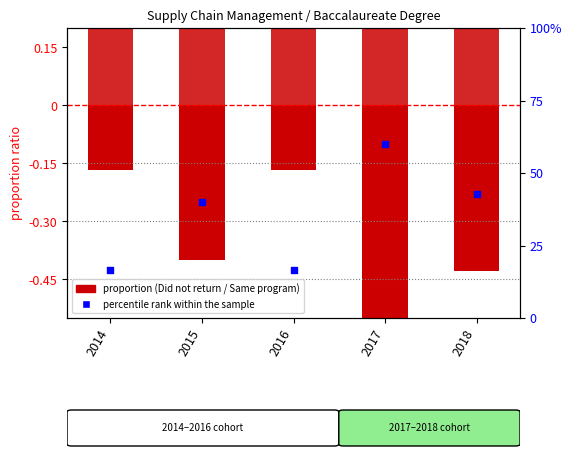

Is the value of Did not return at 2016 greater than the value of percentile rank within sample at 2018?

No